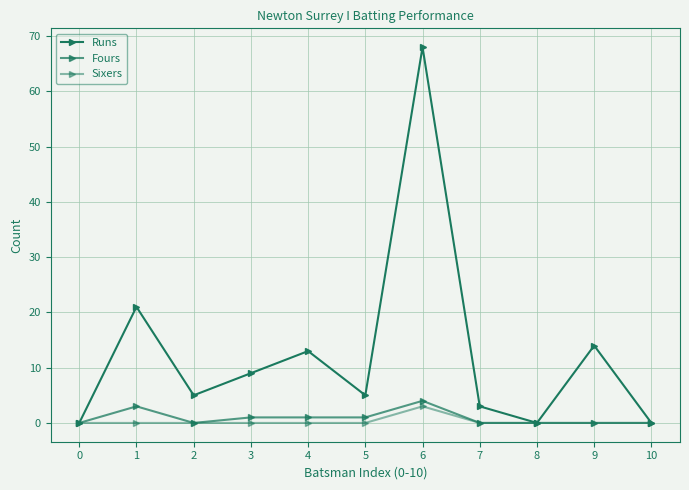

Does the chart have visible grid lines?

Yes